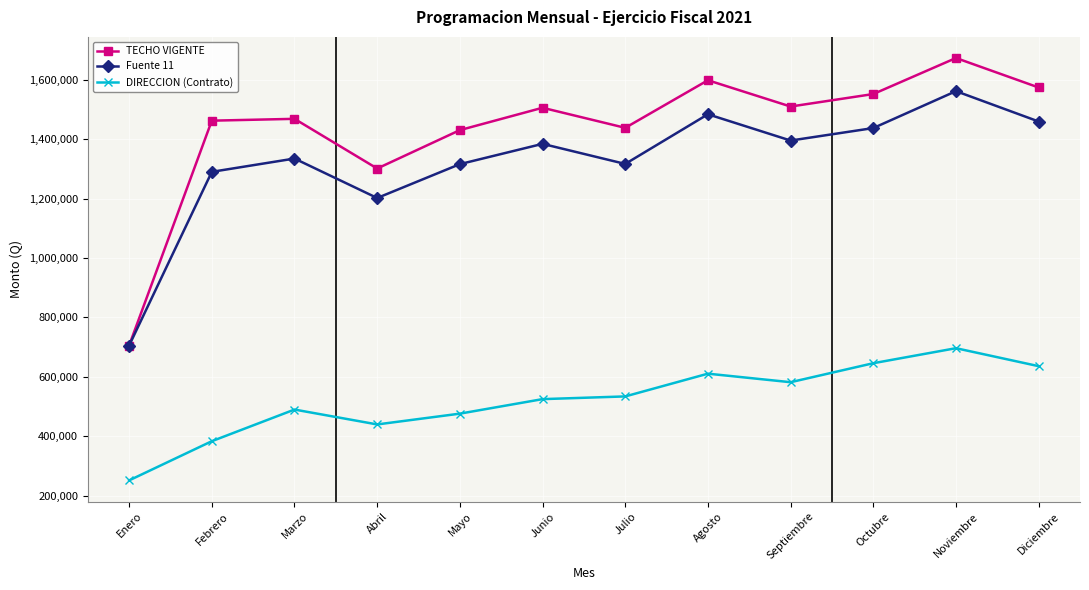

What is the label of the 7th point from the right?

Junio